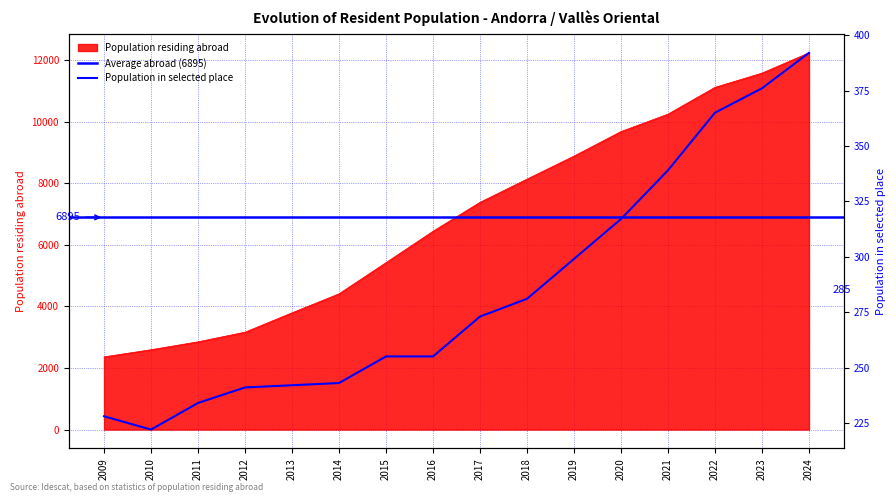

Which category has the highest value in the Population in selected place series?

2024